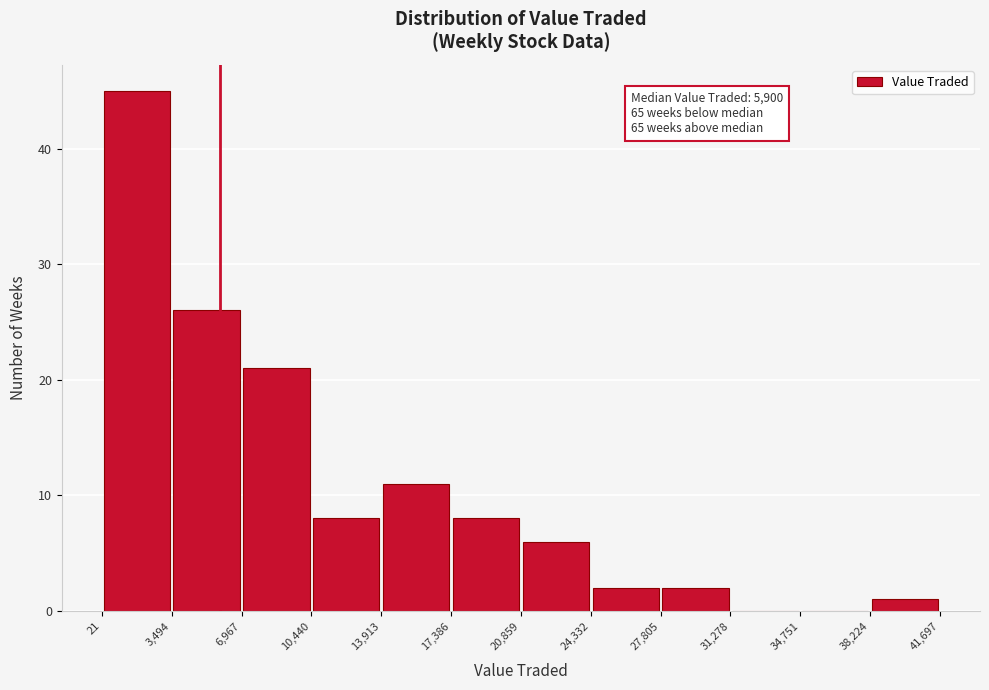

Over which range of the x-axis is the bar tallest?

21 to 3,494